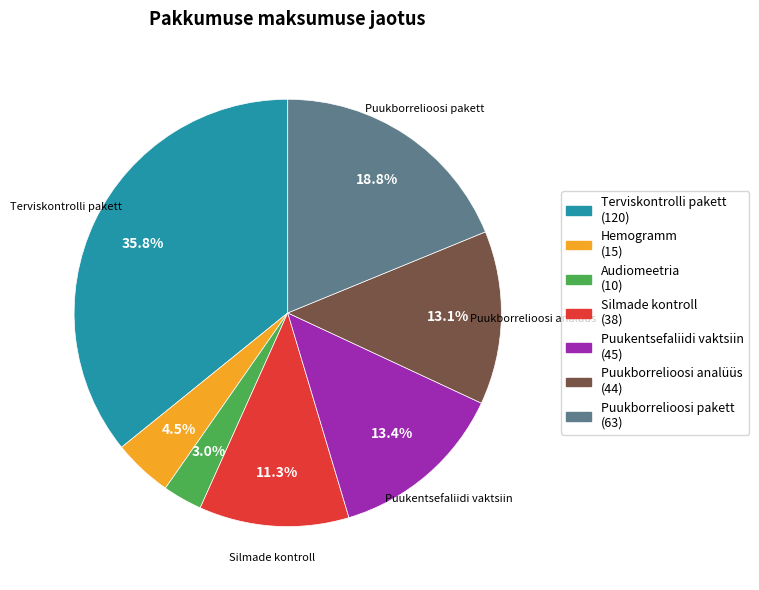

What is the smallest slice in the pie chart?

Audiomeetria